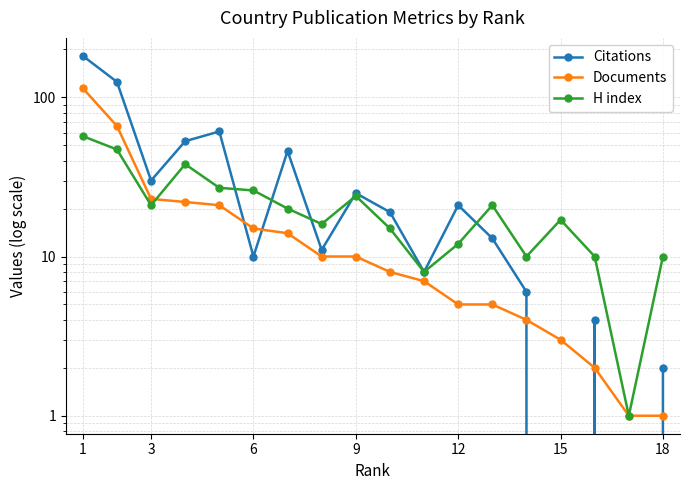

Rank the series at 12 from highest to lowest value.

Citations, H index, Documents